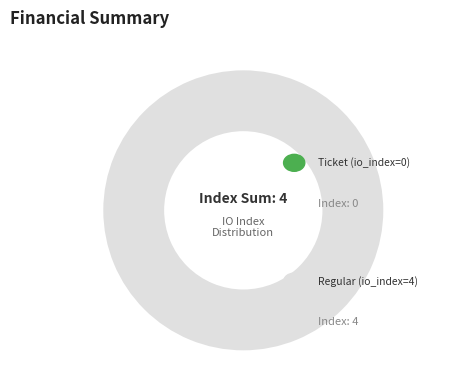

What percentage is NOT represented by Ticket (io_index=0)?

100.0%